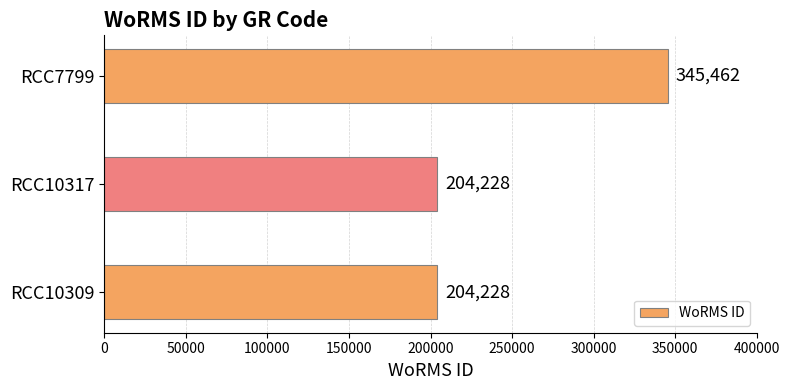

Reading bottom to top, transcribe all the data shown in this chart.

RCC10309=204228	RCC10317=204228	RCC7799=345462